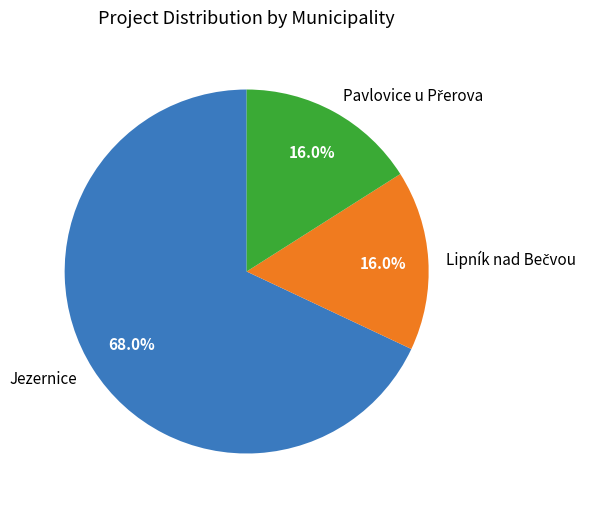

What is the largest slice in the pie chart?

Jezernice